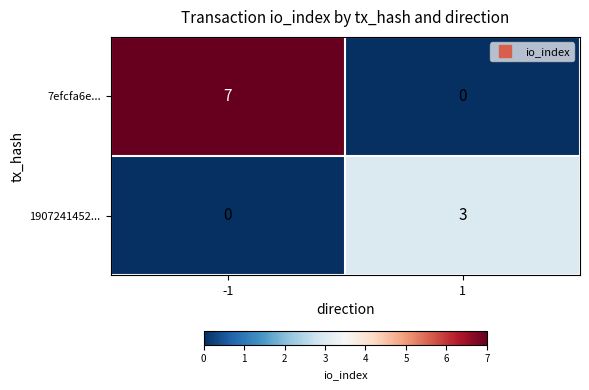

Reading left to right, list all the values displayed in this chart.

7efcfa6e...: 7	0
1907241452...: 0	3